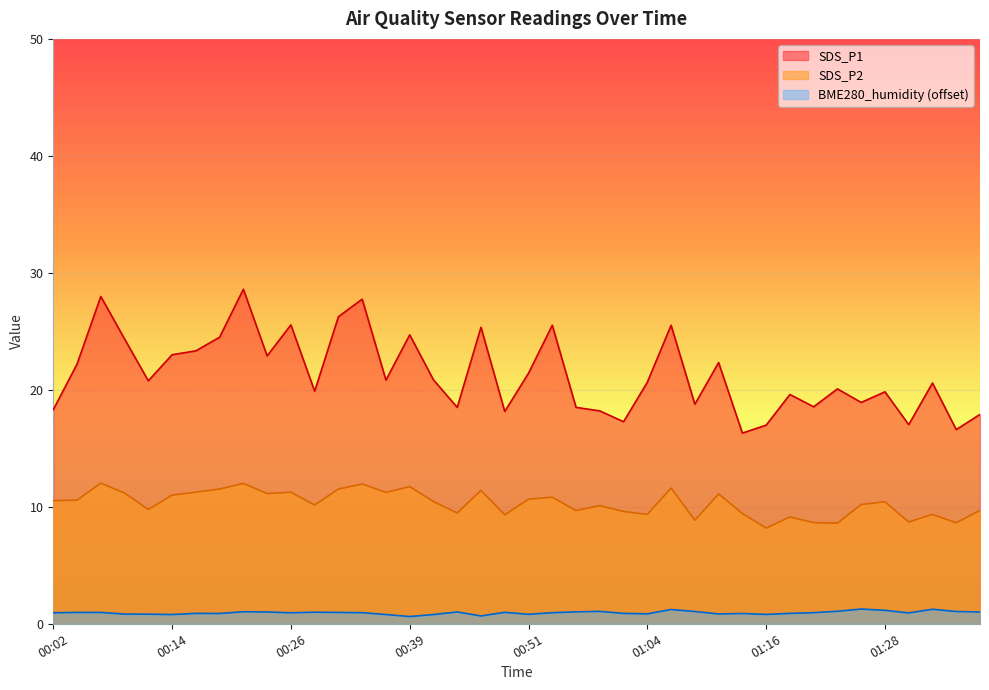

True or false: SDS_P1 and SDS_P2 cross at least once.

False